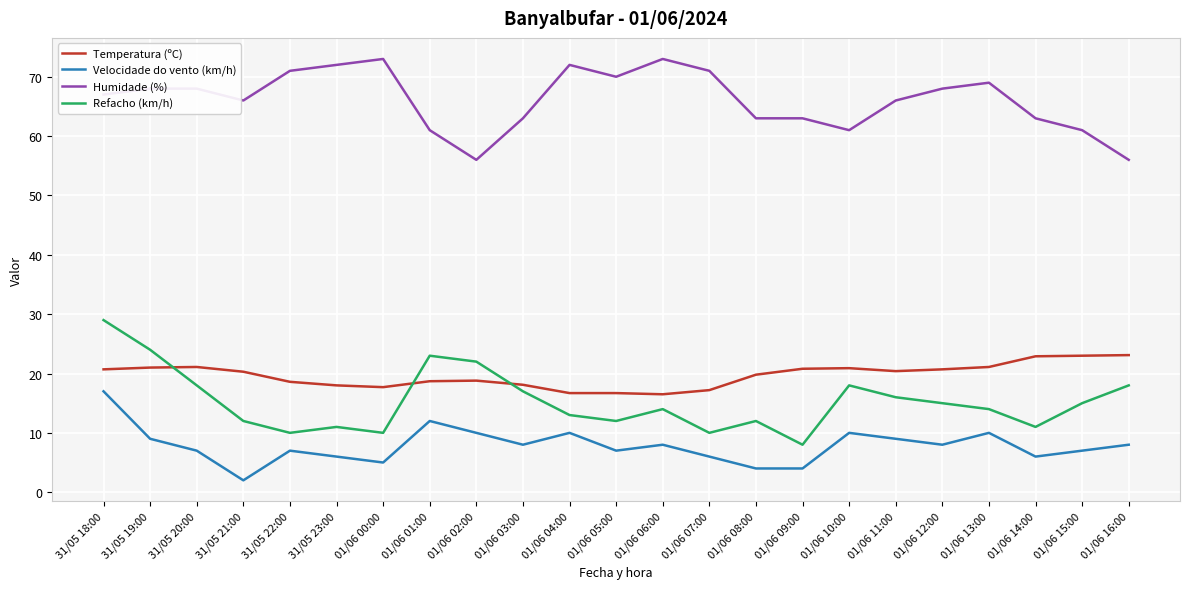

How many distinct data groups are displayed?

4